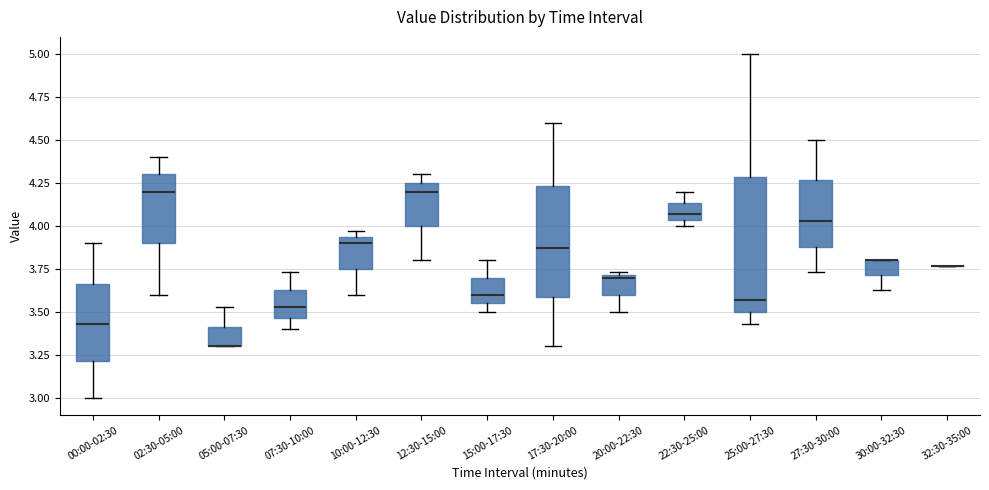

Which box is the tallest, from its lower edge to its upper edge?

25:00-27:30